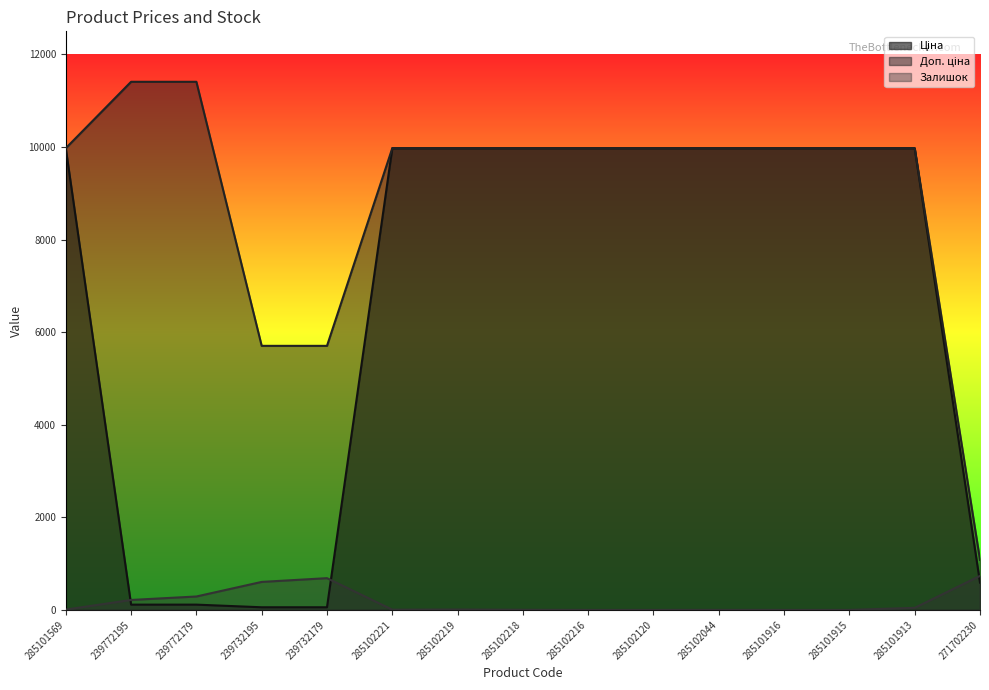

Rank the series by their maximum value, from highest to lowest.

Доп. ціна, Ціна, Залишок